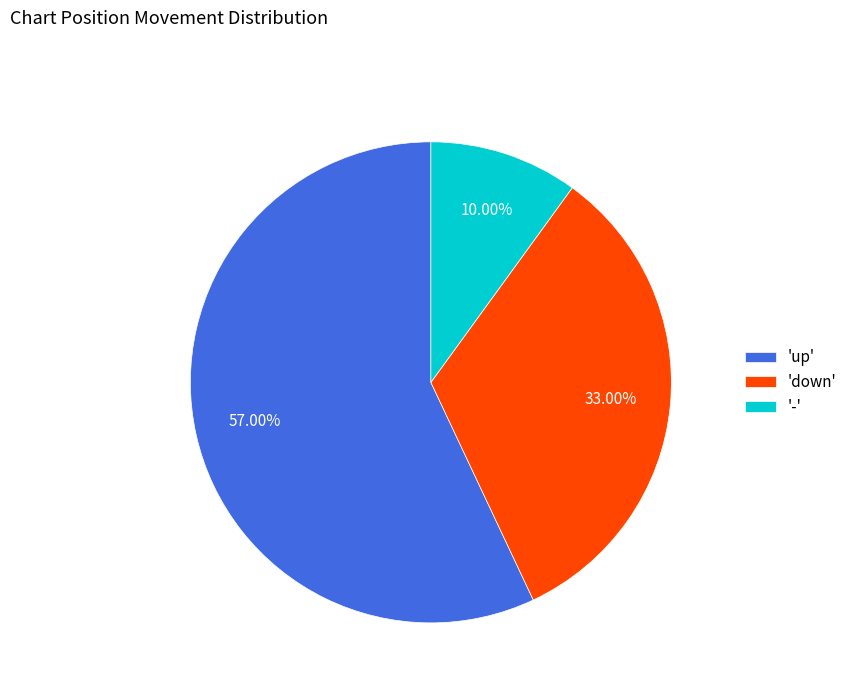

Rank the categories by value from lowest to highest.

'-', 'down', 'up'